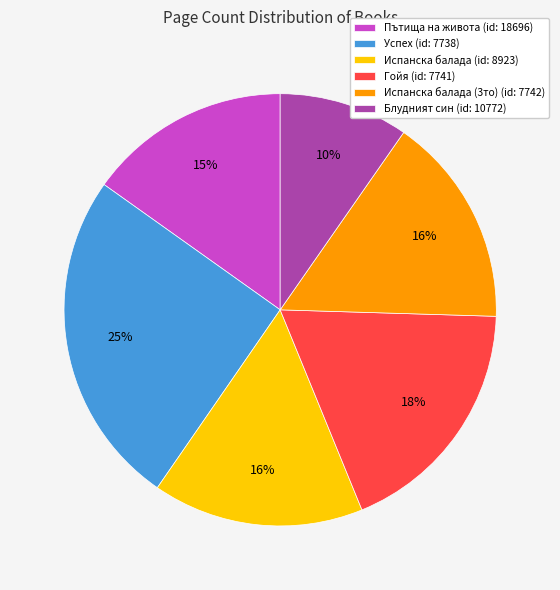

Which category has the smallest portion of the pie?

Блудният син (id: 10772)